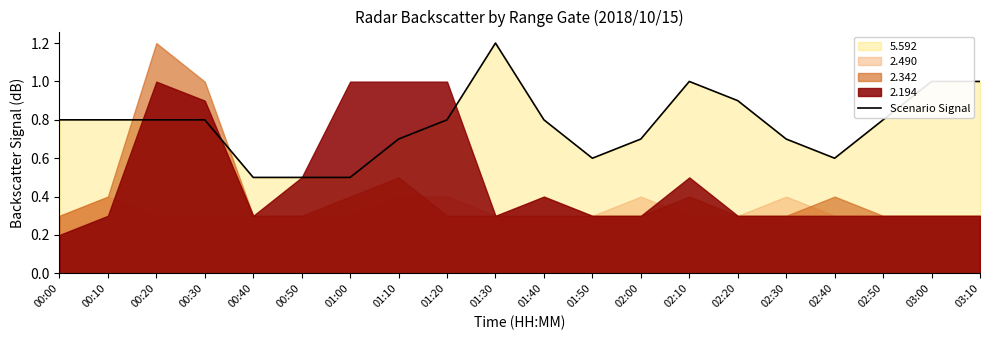

What is the lowest value of the Scenario Signal series?

0.5